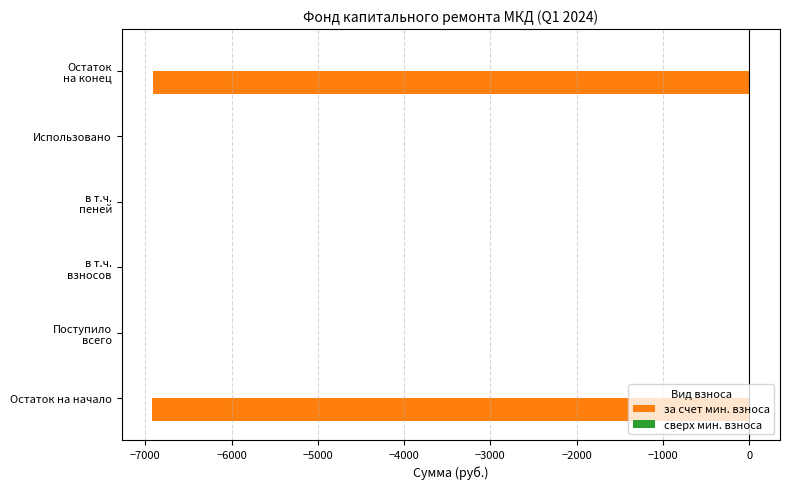

True or false: the data shows -6928.1 at Остаток на начало.

True